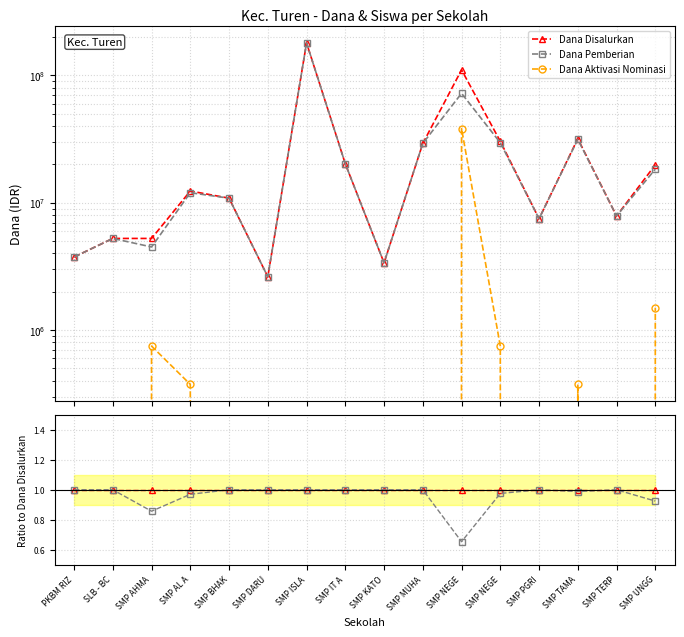

What is the label of the 12th point from the left?

SMP NEGE